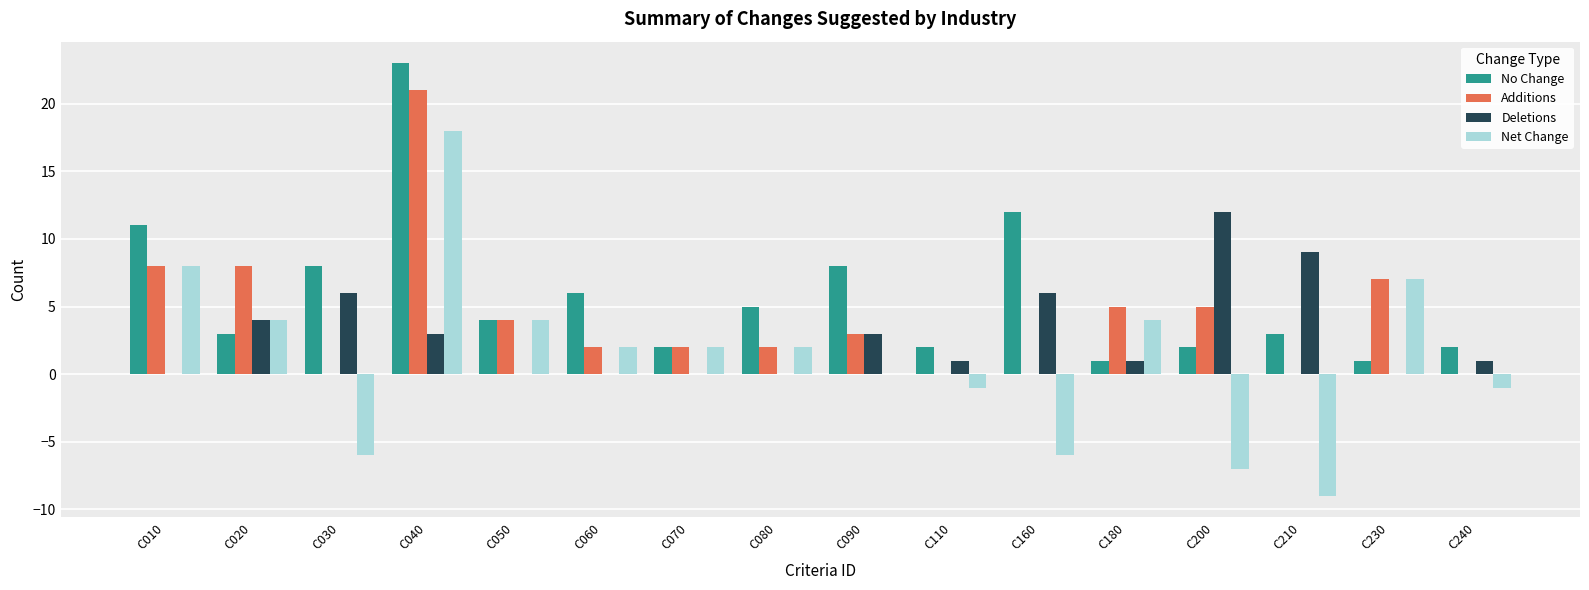

How many categories are shown in the chart?

16